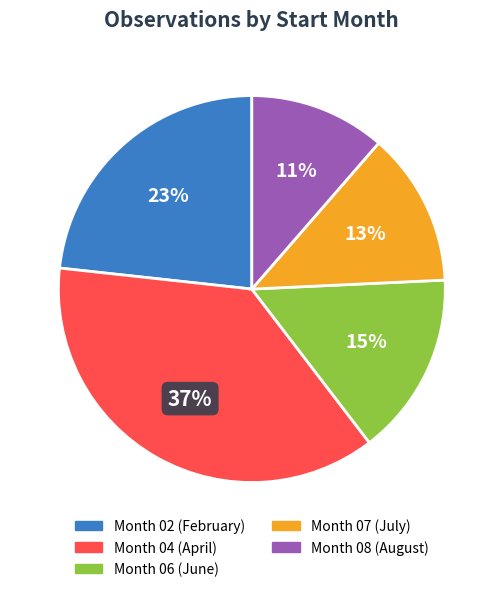

Does any single category account for the majority?

No